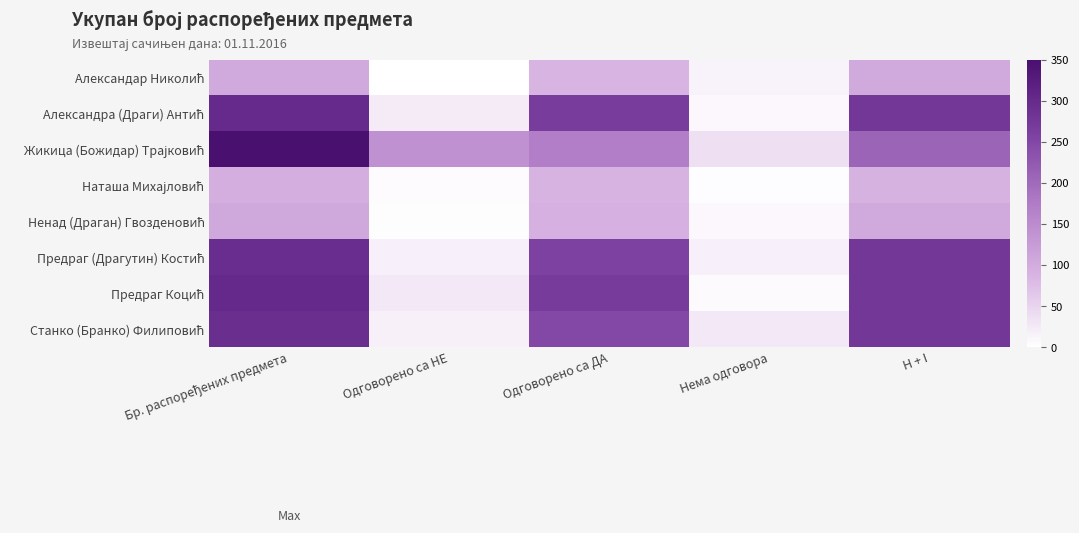

What is the total value across all series at Нема одговора?

124